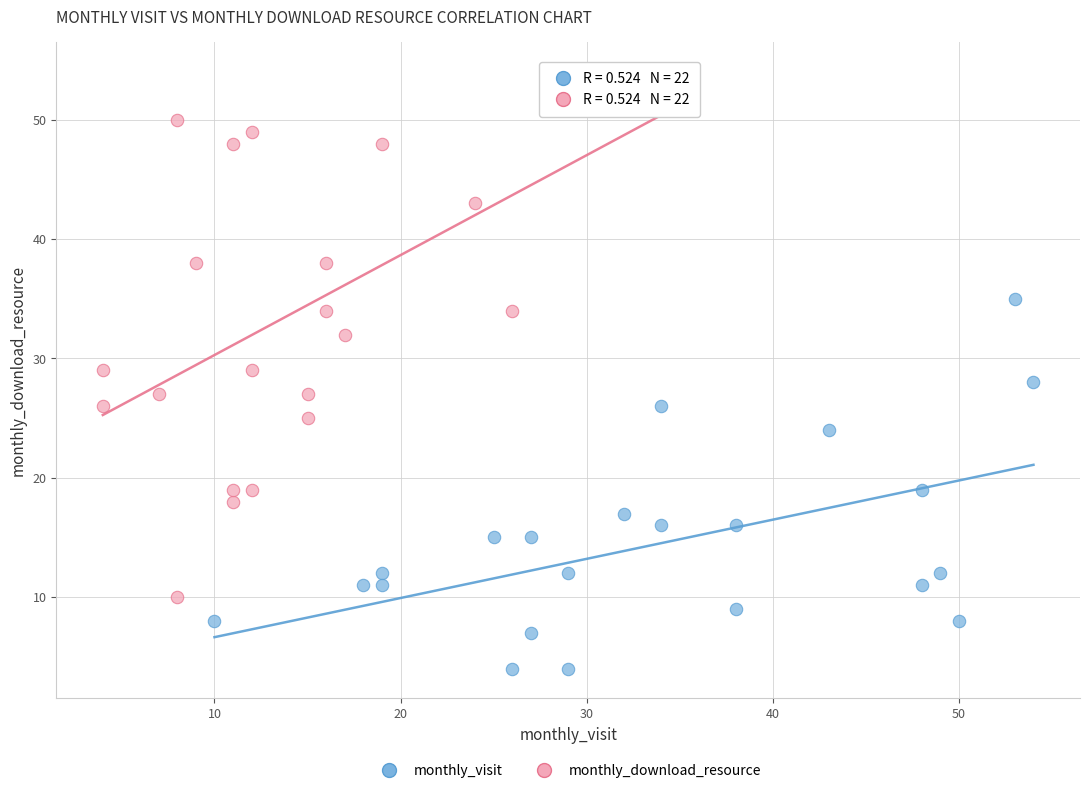

Which series has the largest Y range (max minus min)?

monthly_download_resource